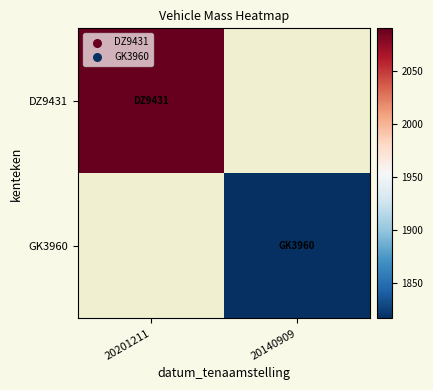

The value of GK3960 at 20140909 is 3010.6. True or false?

False